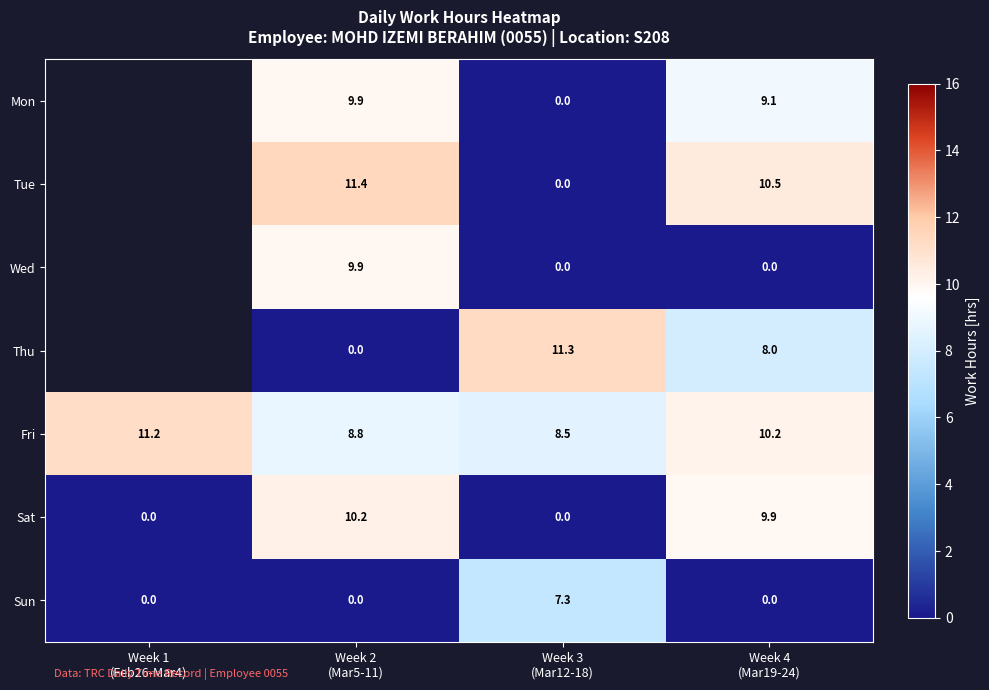

What is the difference between the maximum and minimum values in the Sun series?

7.3